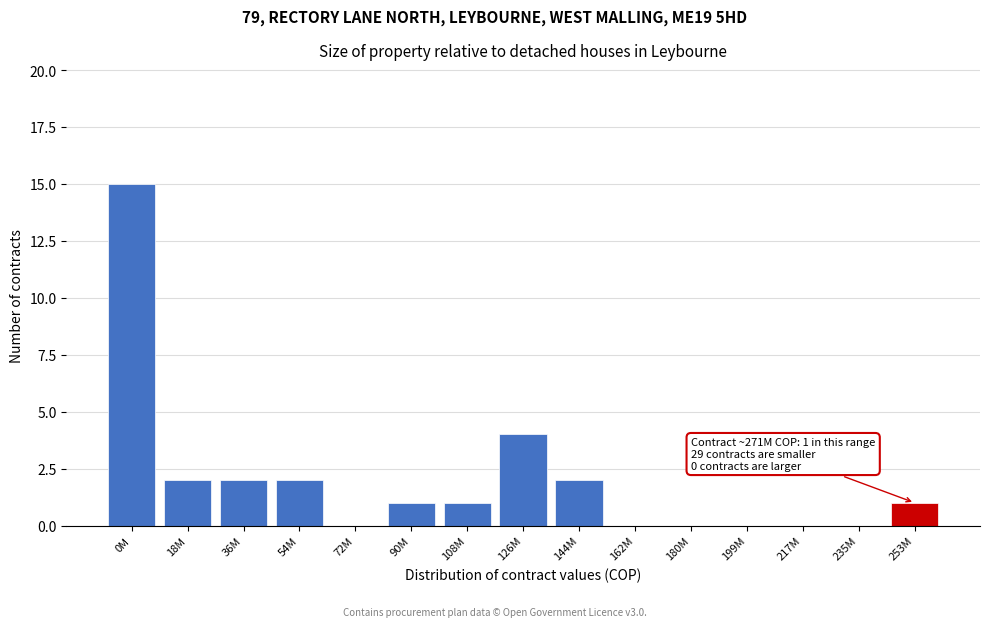

True or false: the data shows 1 at 144M.

False